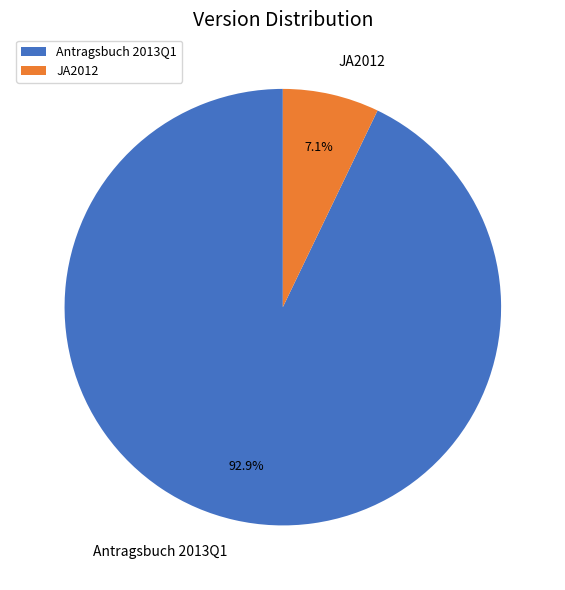

True or false: Antragsbuch 2013Q1 accounts for 93% of the total.

True